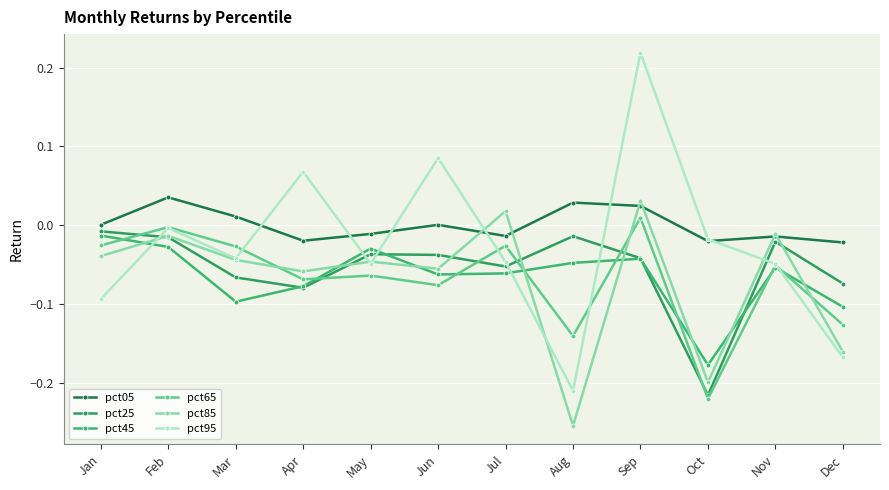

Which category has the highest value in the pct85 series?

Sep